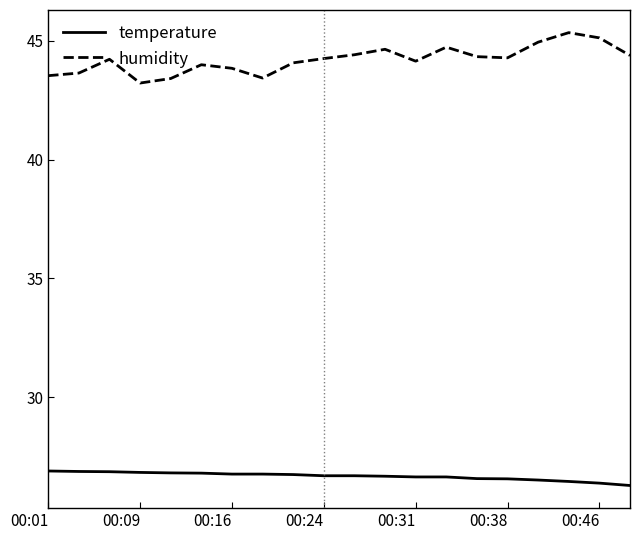

Which series has the largest total across all categories?

humidity